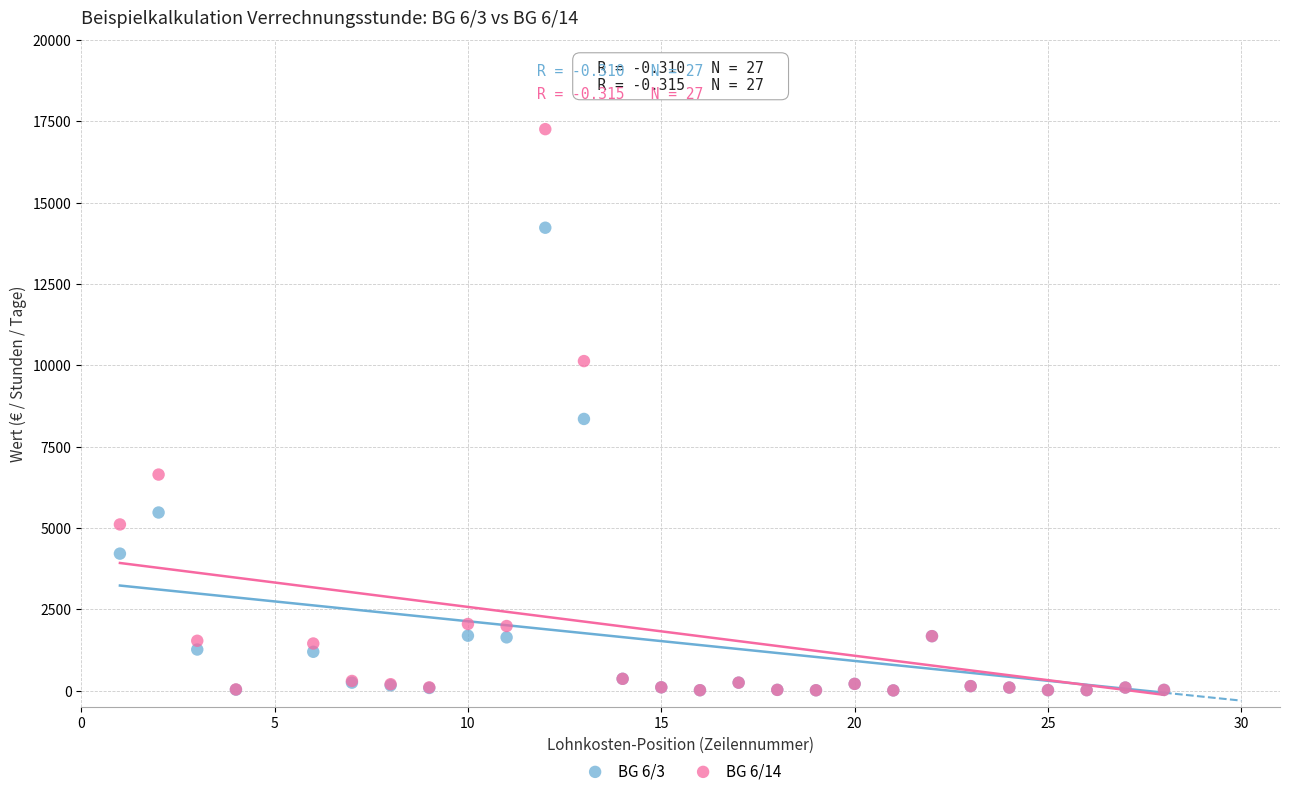

What are all the series names shown in the legend?

BG 6/3, BG 6/14